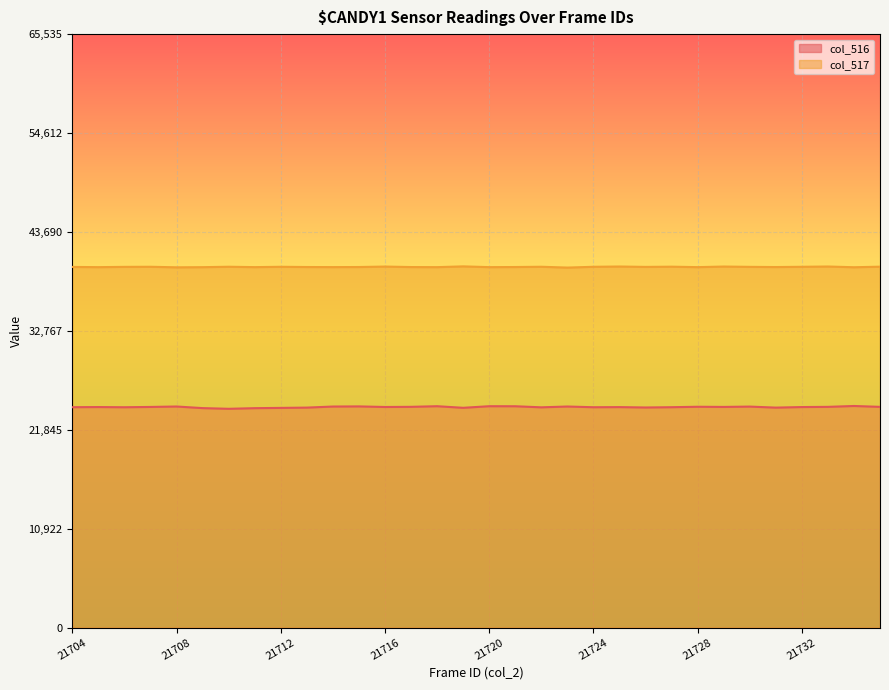

True or false: col_516 has more than 2 points higher than both neighbors.

True